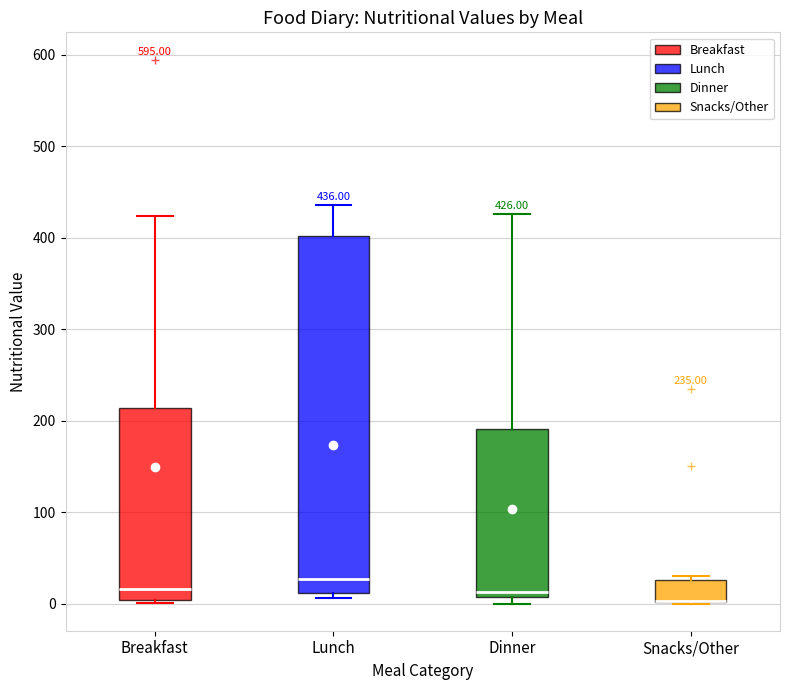

Comparing the boxes themselves (not the whiskers), which one is the tallest?

Lunch